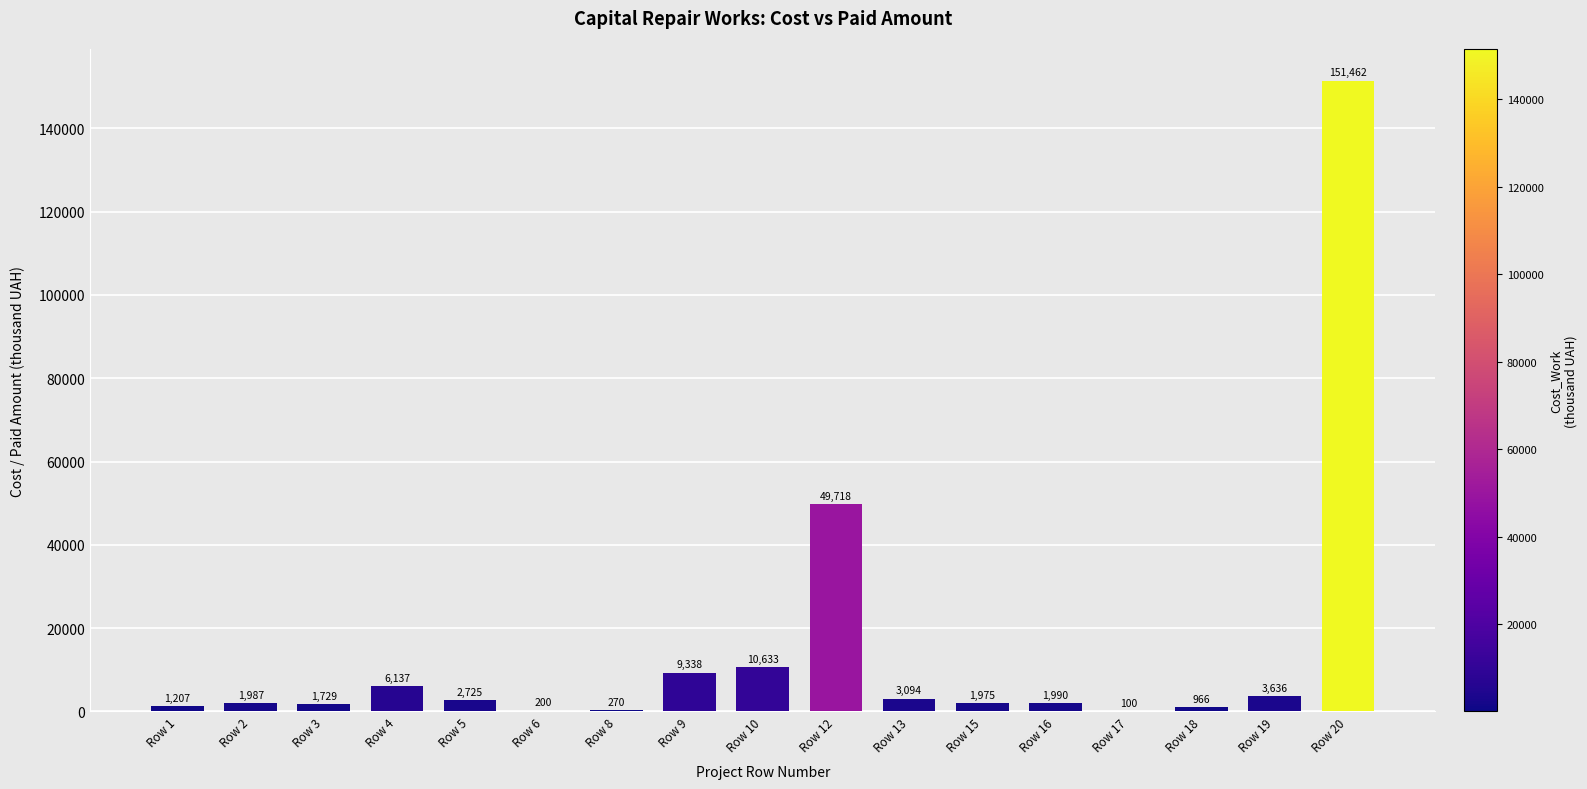

What is the change in value from Row 10 to Row 16?

-8643.0